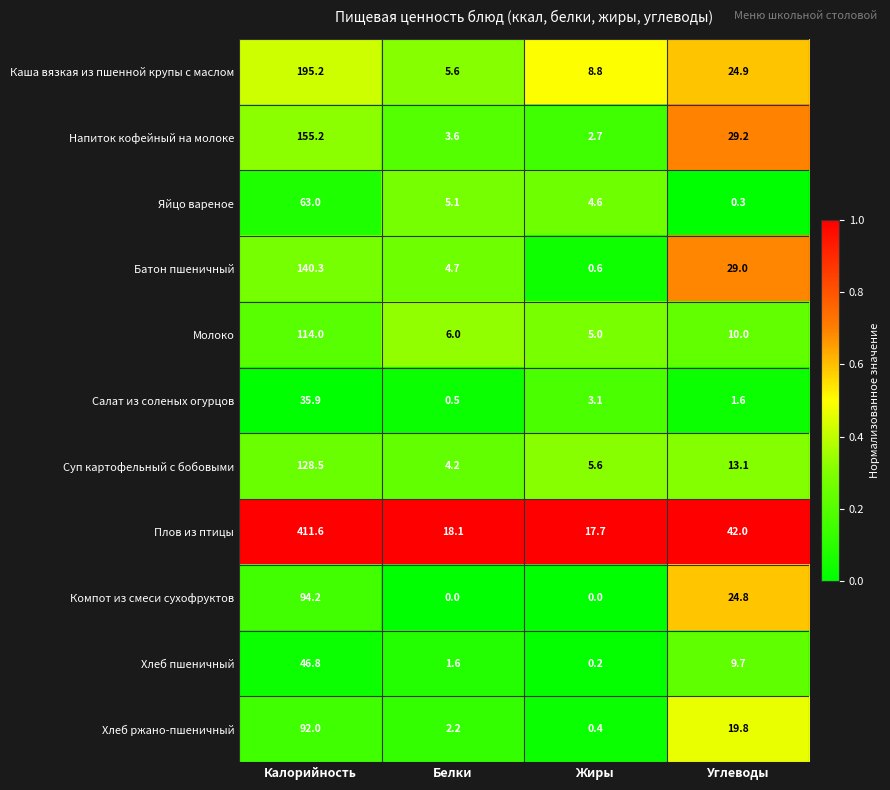

True or false: Салат из соленых огурцов has a value of 35.9 at Калорийность.

True